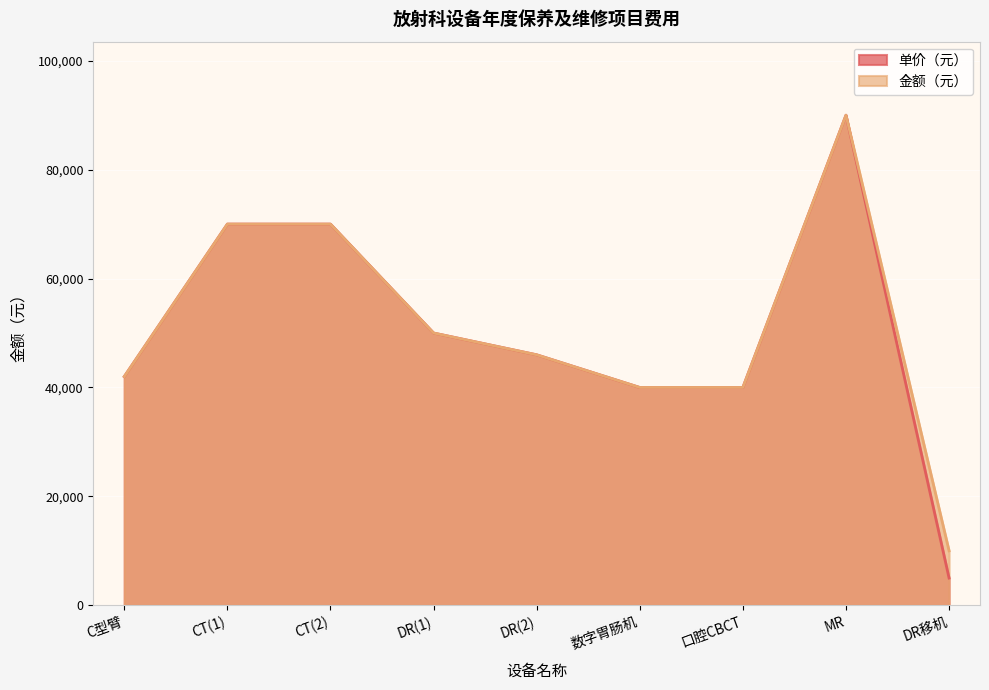

Reading right to left, transcribe all the data shown in this chart.

单价（元）: DR移机=5000	MR=90000	口腔CBCT=40000	数字胃肠机=40000	DR(2)=46000	DR(1)=50000	CT(2)=70000	CT(1)=70000	C型臂=42000
金额（元）: DR移机=10000	MR=90000	口腔CBCT=40000	数字胃肠机=40000	DR(2)=46000	DR(1)=50000	CT(2)=70000	CT(1)=70000	C型臂=42000